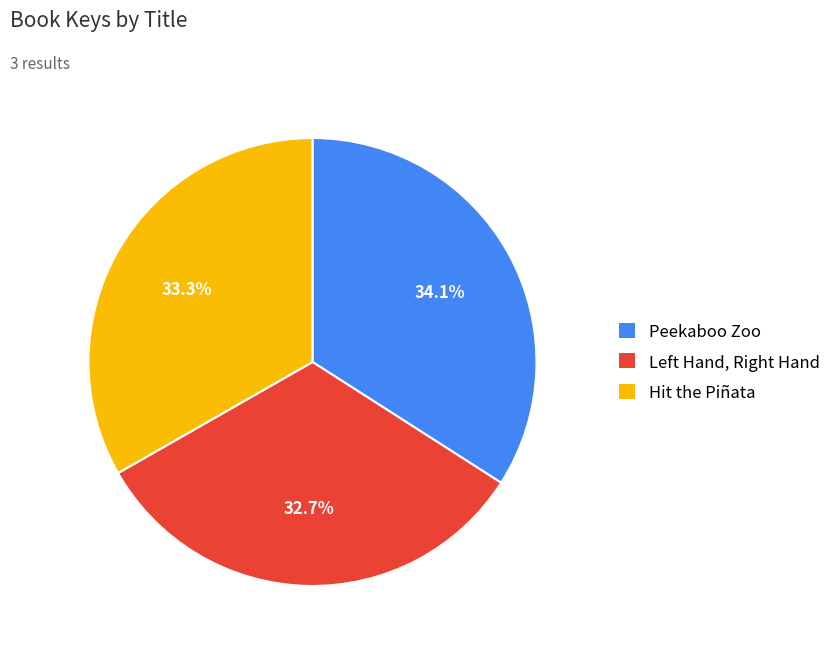

Is Peekaboo Zoo the majority of the pie?

No